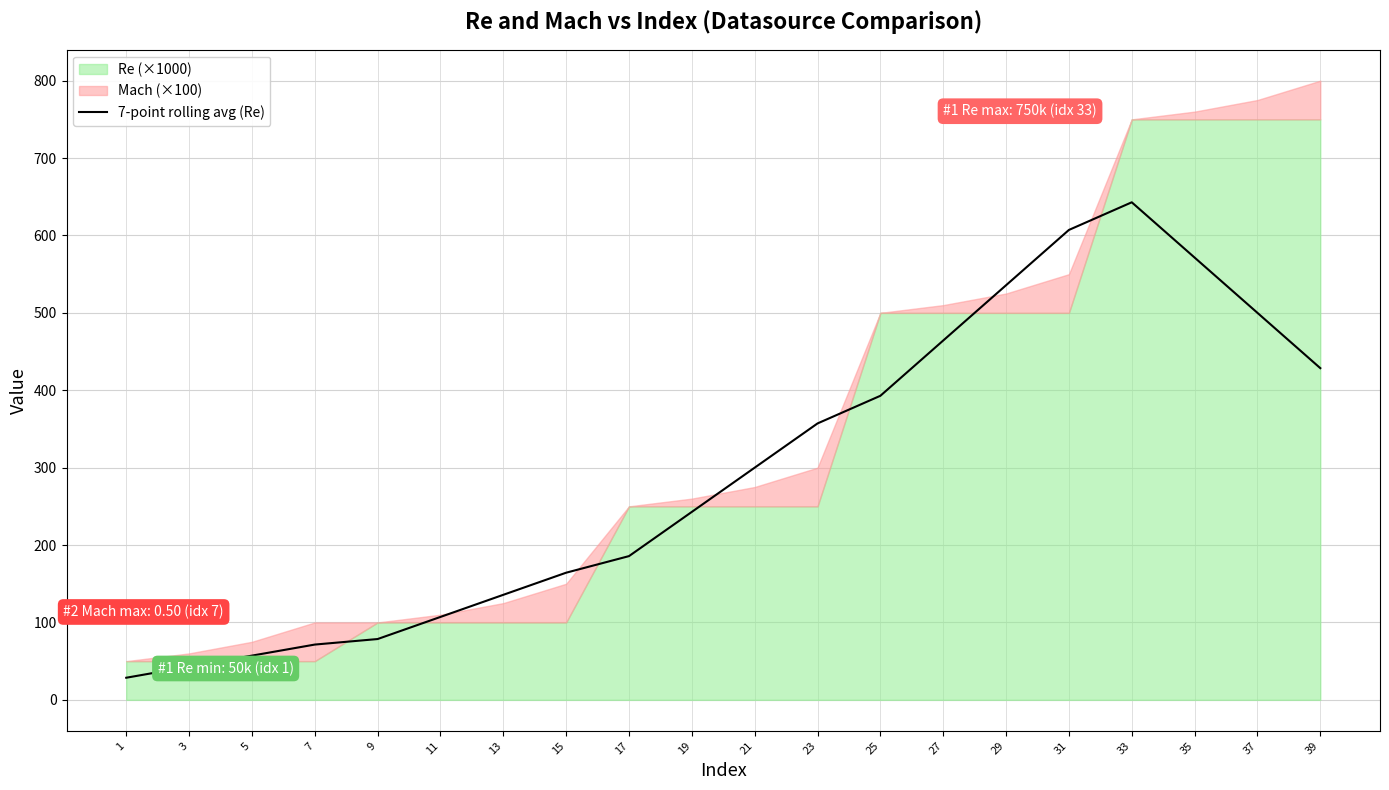

At which category does the data reach its first local peak?

33